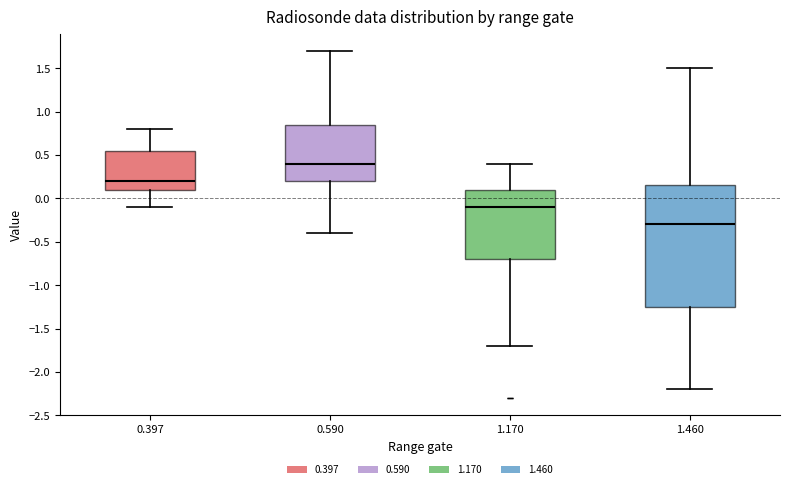

Where is the upper edge of the box at x = 1.460 on the y-axis? The values are not printed on the chart, so give them approximately, as read against the axis.

0.15